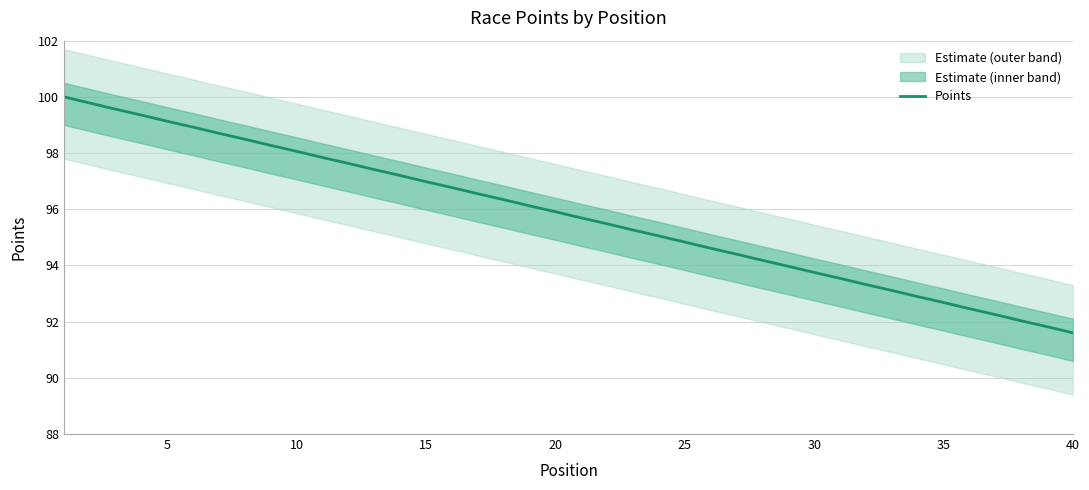

Reading left to right, transcribe all the data shown in this chart.

100.0	99.8	99.6	99.3	99.1	98.9	98.7	98.5	98.3	98.1	97.8	97.6	97.4	97.2	97.0	96.8	96.5	96.3	96.1	95.9	95.7	95.5	95.3	95.0	94.8	94.6	94.4	94.2	94.0	93.8	93.5	93.3	93.1	92.9	92.7	92.5	92.2	92.0	91.8	91.6